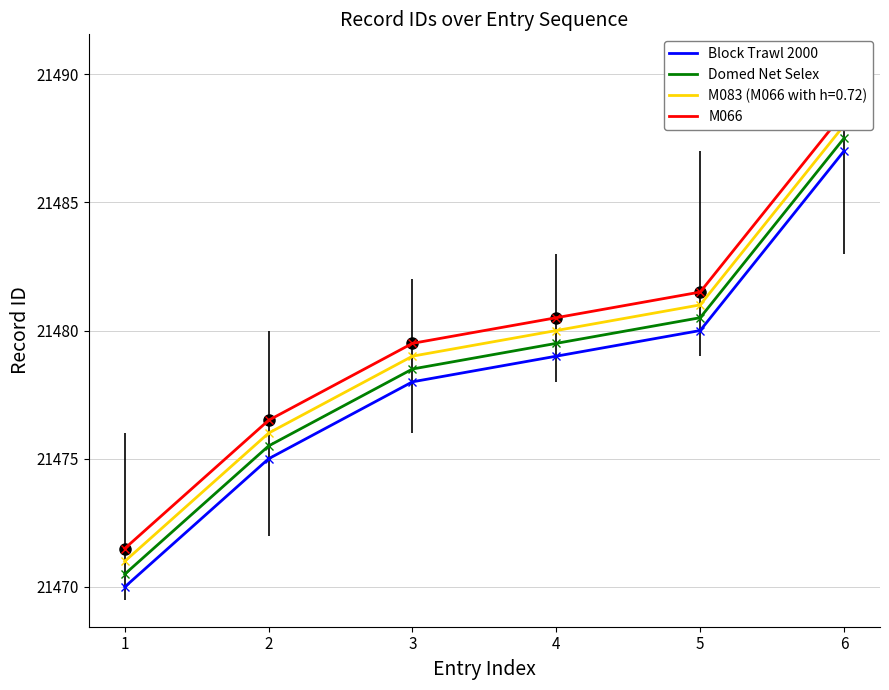

True or false: M066 has more than 1 points higher than both neighbors.

False